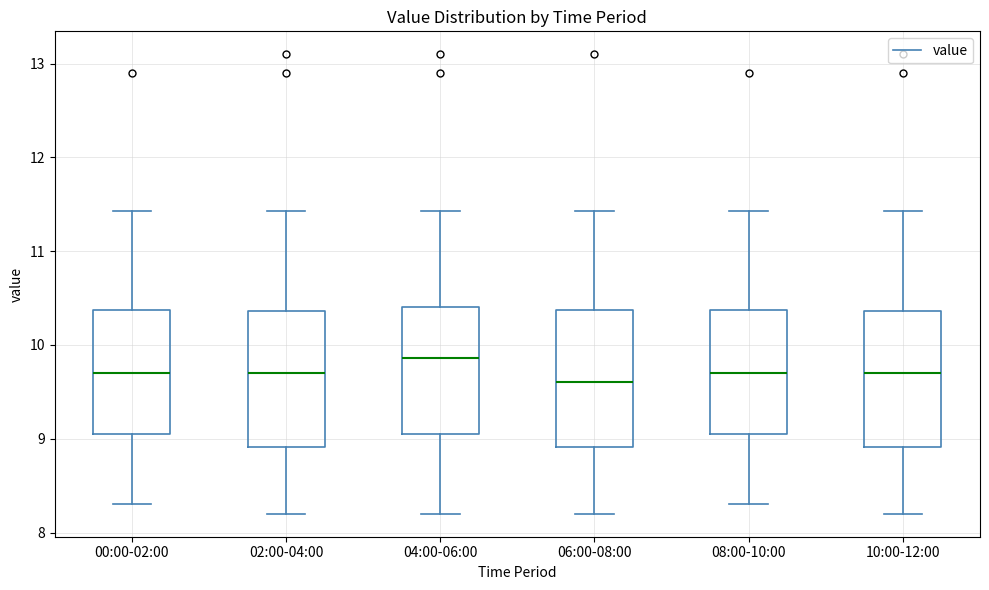

Reading left to right, transcribe this box plot: for each box, give where its median line is, the range the box spans, and where its two whiskers end, as read against the y-axis. The values are not printed on the chart, so give them approximately, as read against the axis.

00:00-02:00: median 9.7, box 9.1 to 10.4, whiskers 8.3 to 11.4
02:00-04:00: median 9.7, box 8.9 to 10.4, whiskers 8.2 to 11.4
04:00-06:00: median 9.9, box 9.1 to 10.4, whiskers 8.2 to 11.4
06:00-08:00: median 9.6, box 8.9 to 10.4, whiskers 8.2 to 11.4
08:00-10:00: median 9.7, box 9.1 to 10.4, whiskers 8.3 to 11.4
10:00-12:00: median 9.7, box 8.9 to 10.4, whiskers 8.2 to 11.4